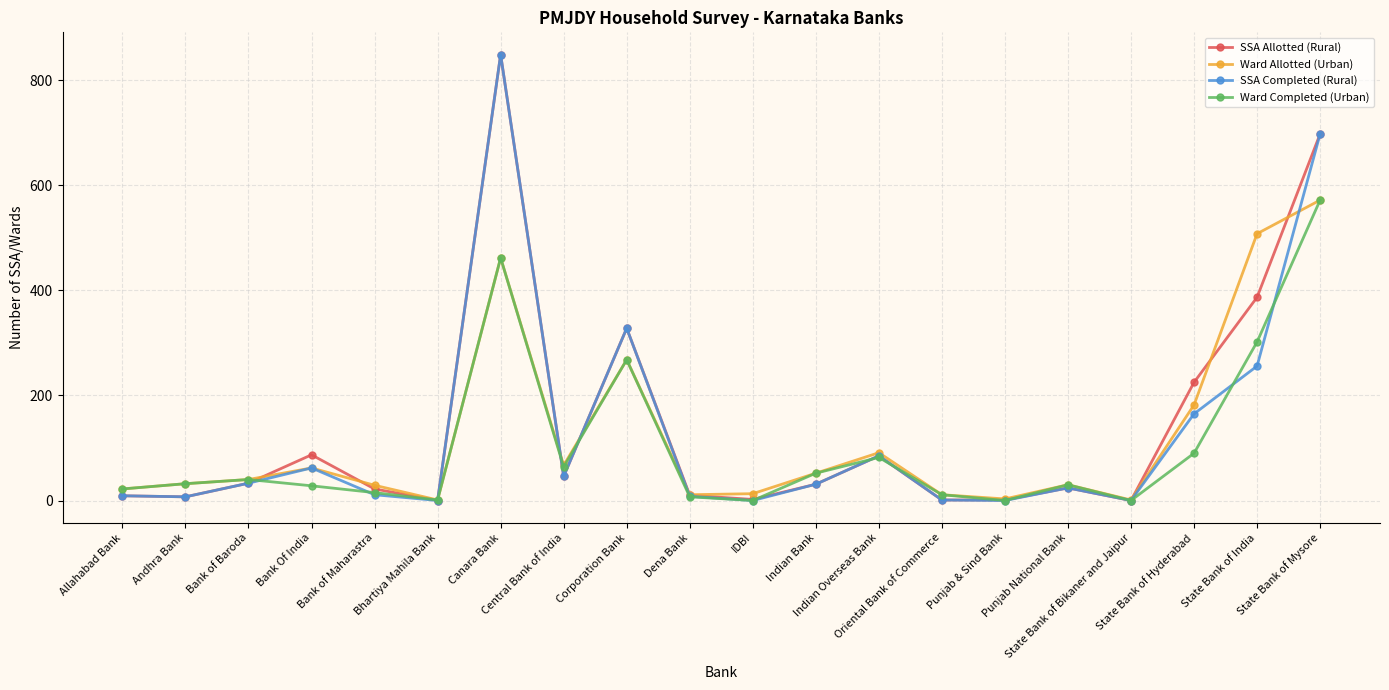

What is the total value across all series at State Bank of Bikaner and Jaipur?

1